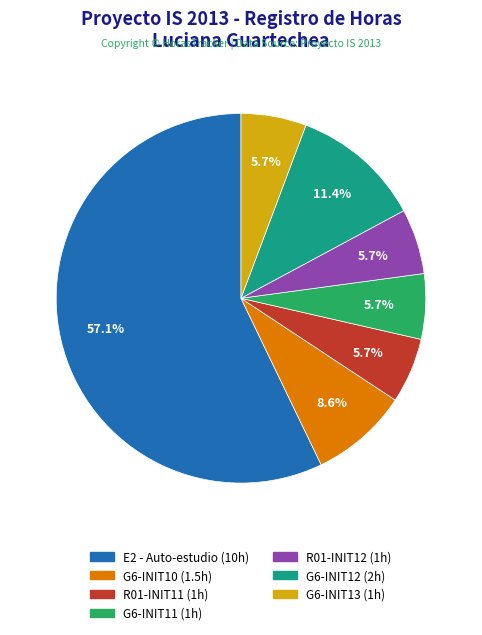

Is there any slice that represents more than half of the pie?

Yes